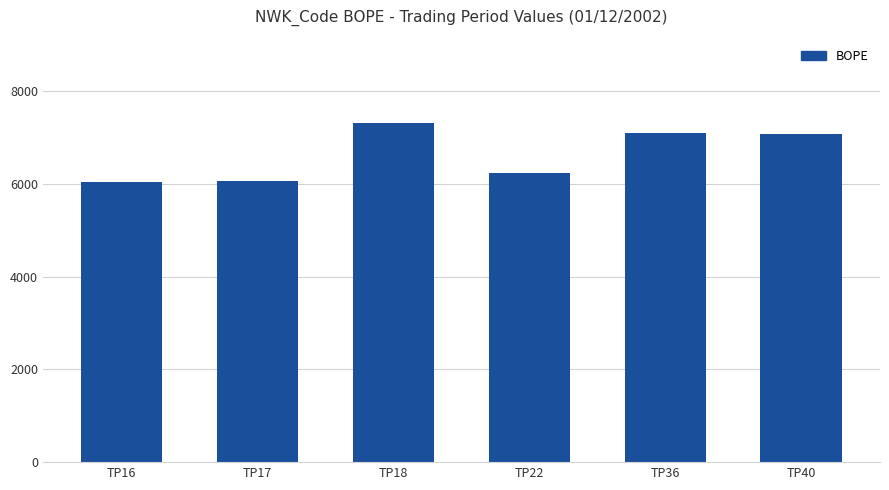

What is the smallest value displayed?

6031